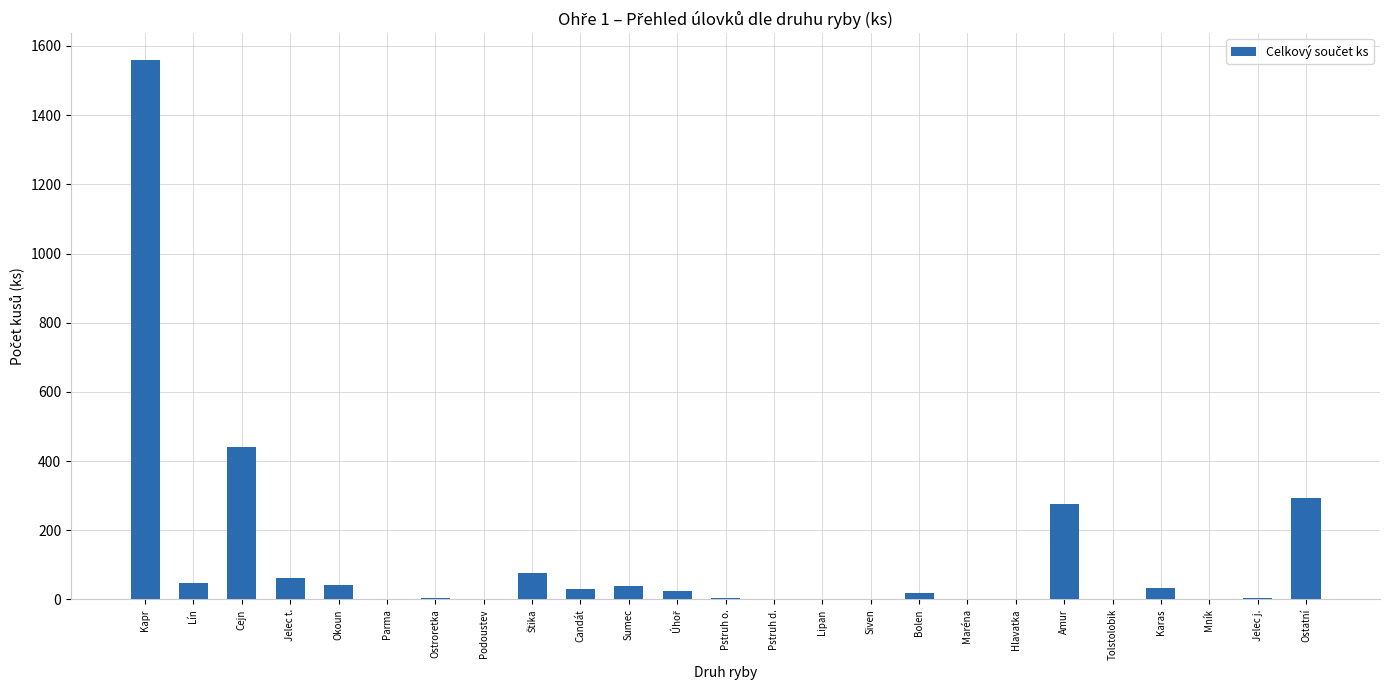

Between Jelec j. and Jelec t., which is larger?

Jelec t.